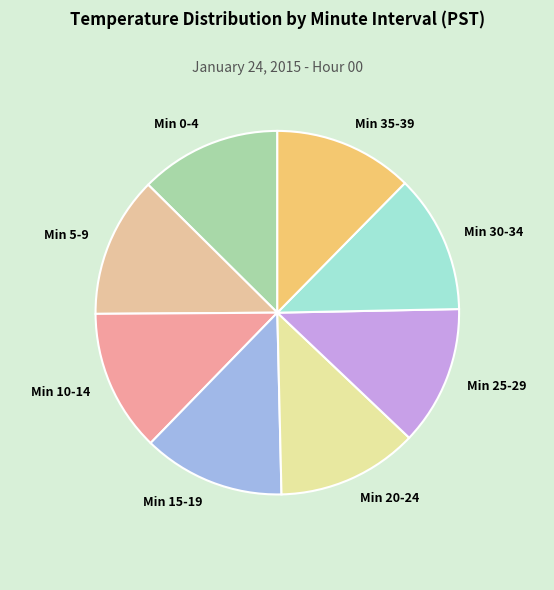

True or false: Min 30-34 accounts for 20% of the total.

False